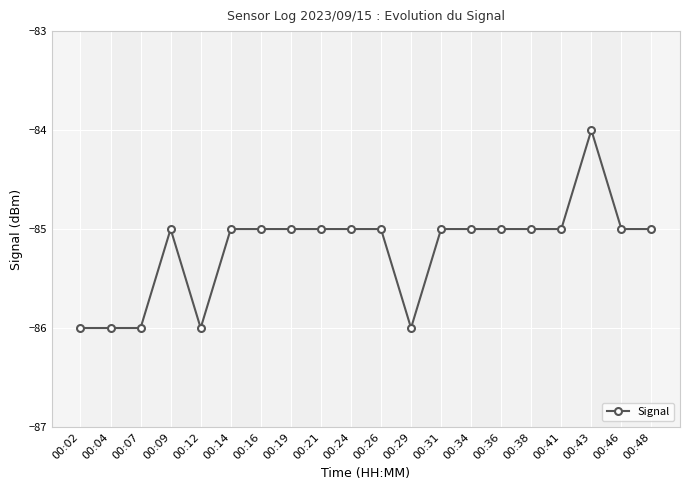

True or false: the data has more than 1 interior local peaks.

True